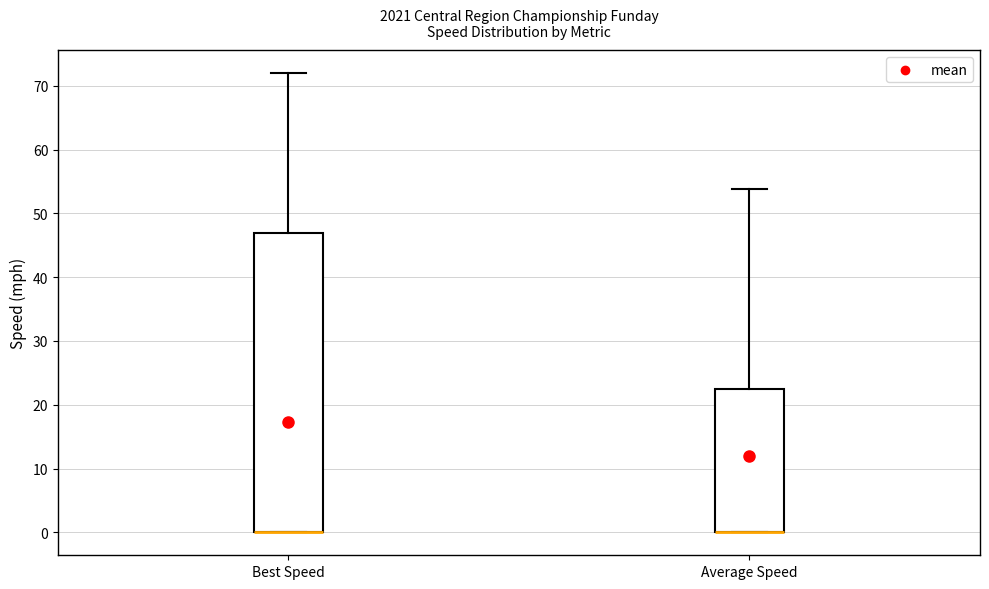

Where does the upper whisker of the box for Average Speed end on the y-axis? The values are not printed on the chart, so give them approximately, as read against the axis.

54